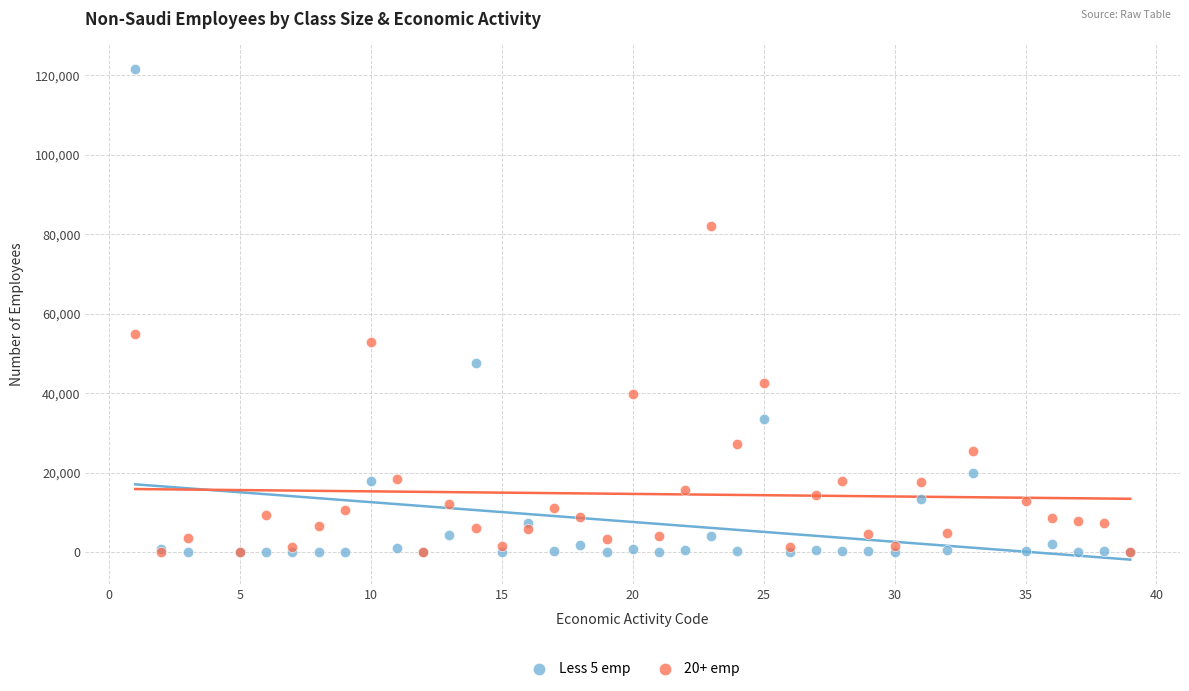

Across all series, what Y value is closest to 60823?

54820